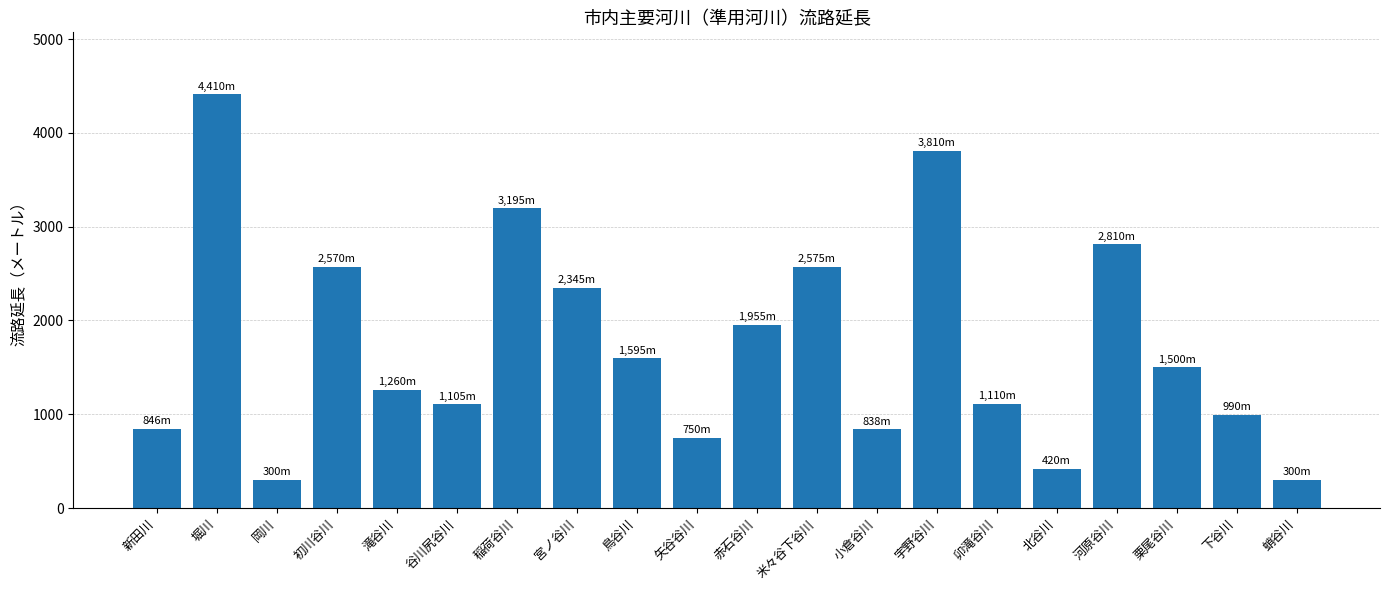

What is the difference between the maximum and minimum values?

4110